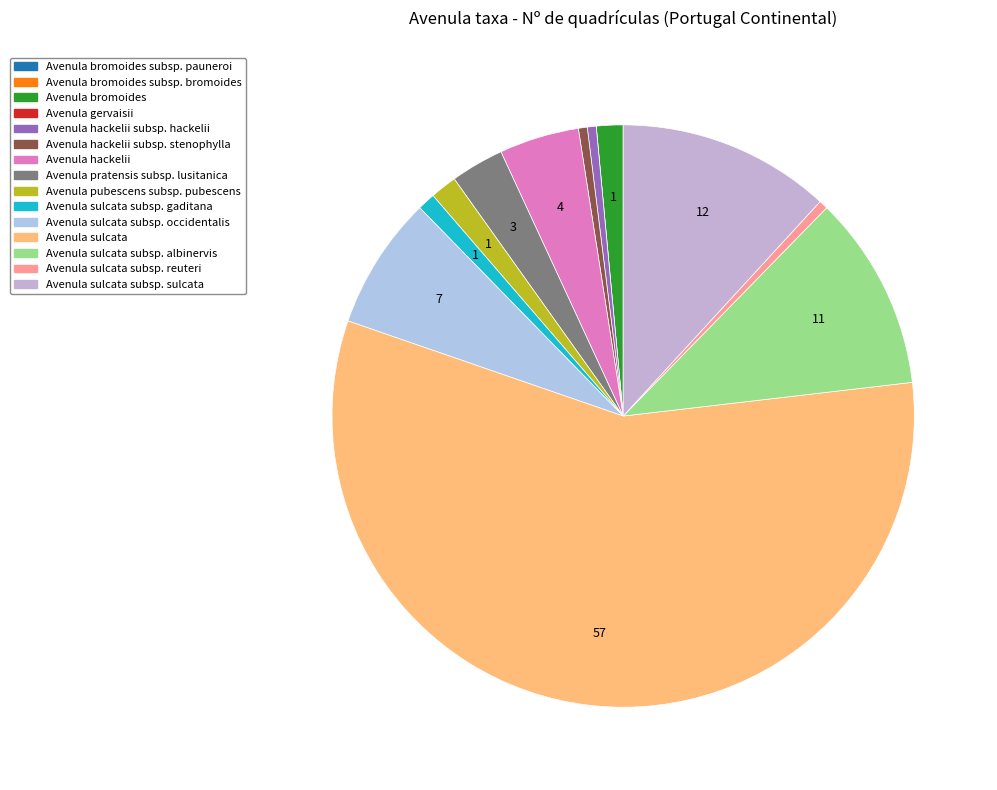

Which slice is the smallest?

Avenula bromoides subsp. pauneroi